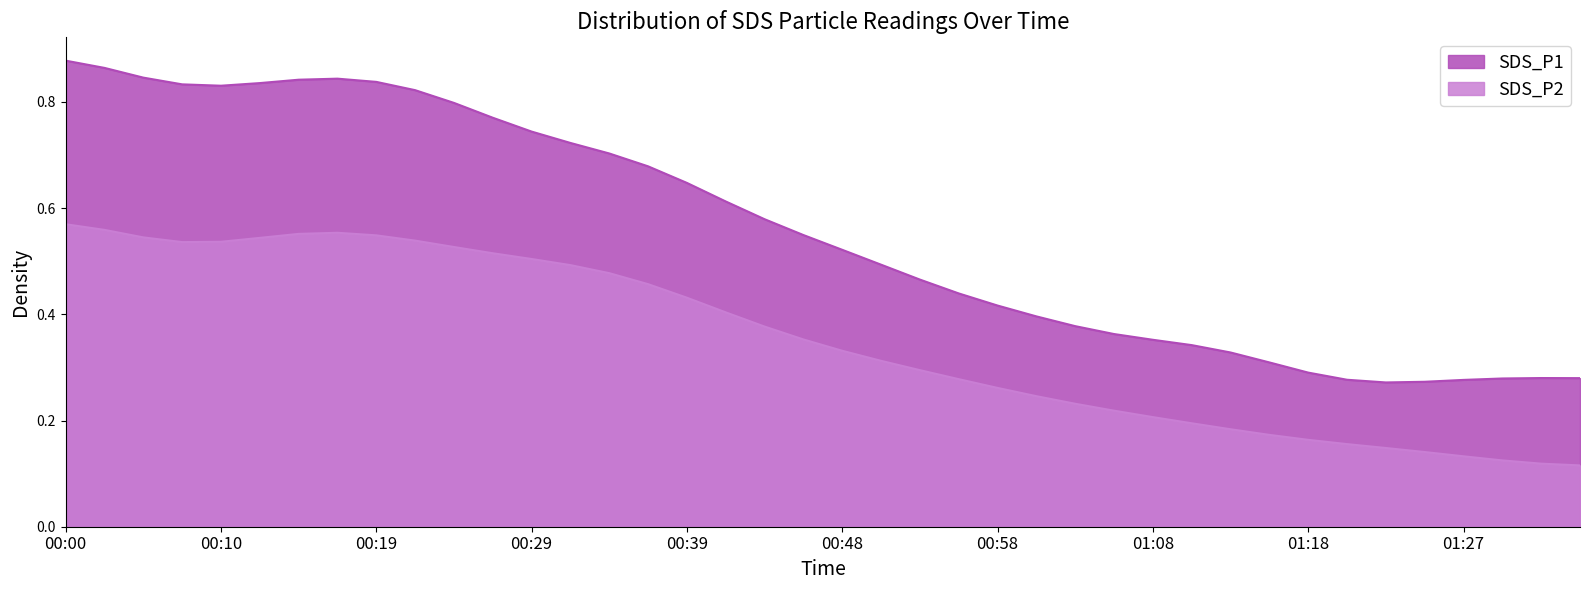

Which category has the highest value across all series?

00:00